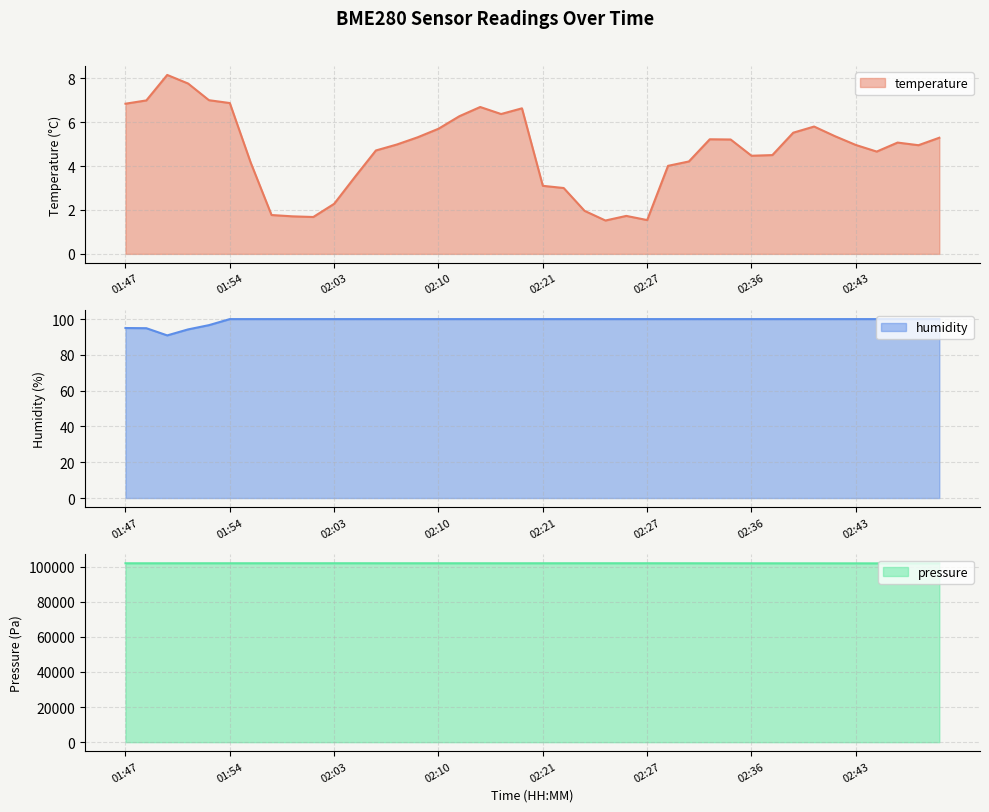

Is it true that temperature equals 9.0 at 01:54?

False